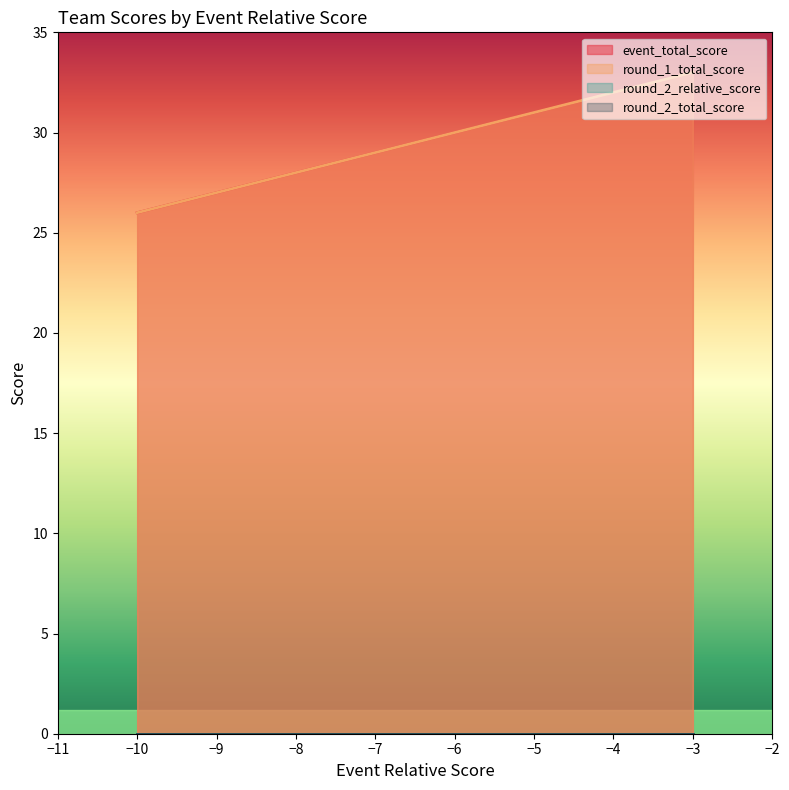

True or false: round_2_relative_score and round_1_total_score intersect in this chart.

False